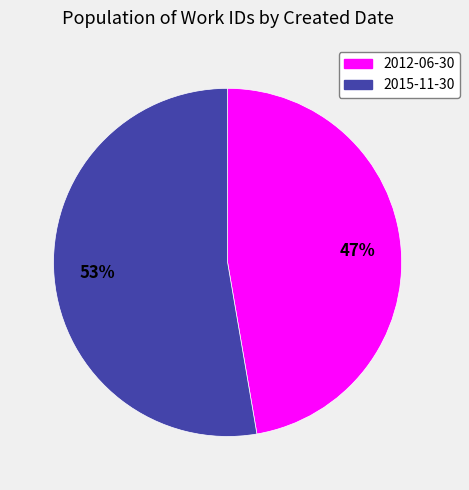

To the nearest percent, what is the combined percentage of 2015-11-30 and 2012-06-30?

100%